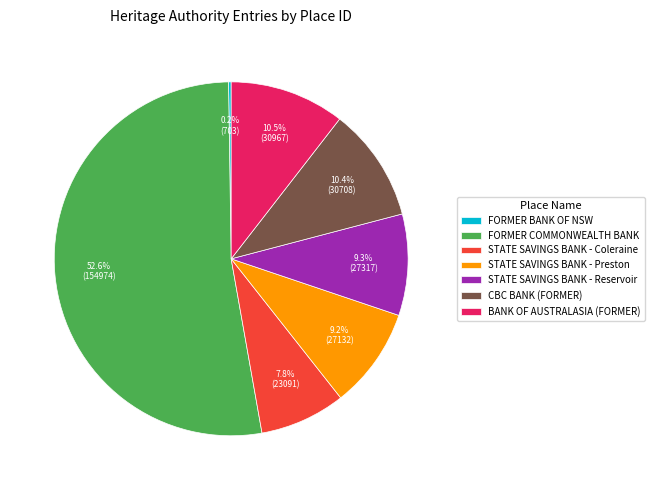

Is there any slice that represents more than half of the pie?

Yes